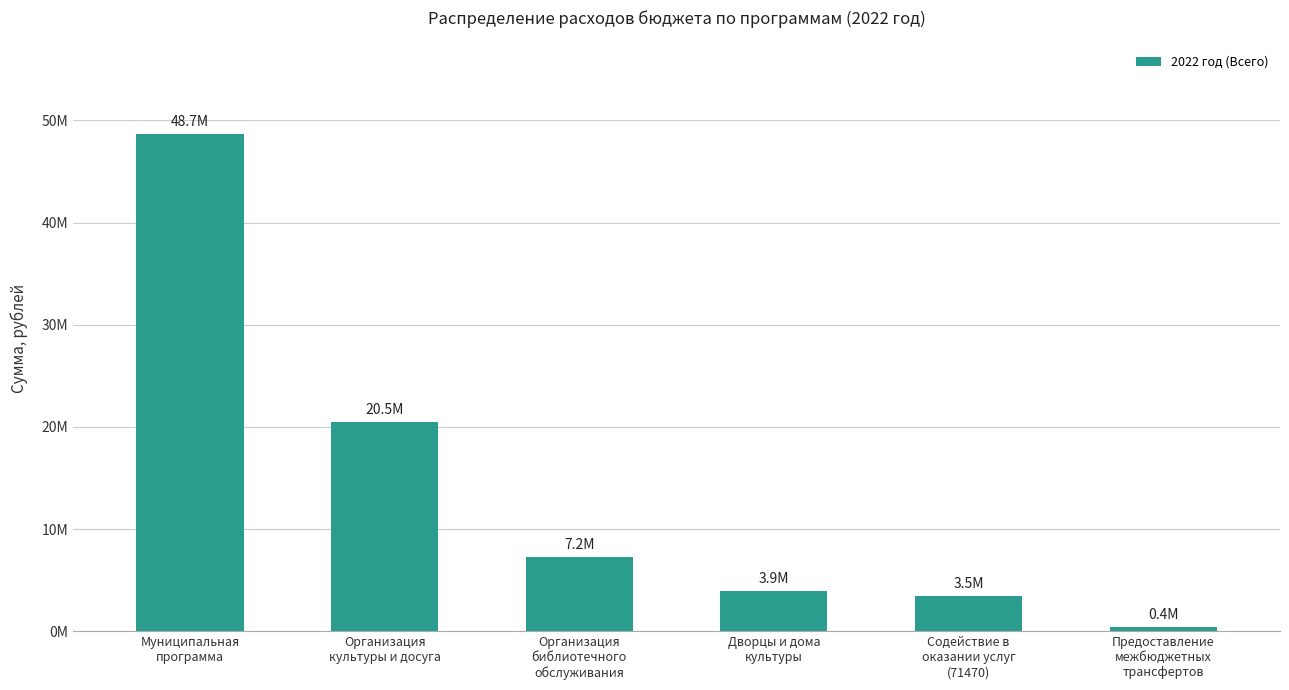

Reading right to left, transcribe all the data shown in this chart.

Предоставление
межбюджетных
трансфертов=396293.7	Содействие в
оказании услуг
(71470)=3466881.4	Дворцы и дома
культуры=3929122.0	Организация
библиотечного
обслуживания=7231709.4	Организация
культуры и досуга=20488577.6	Муниципальная
программа=48657835.2